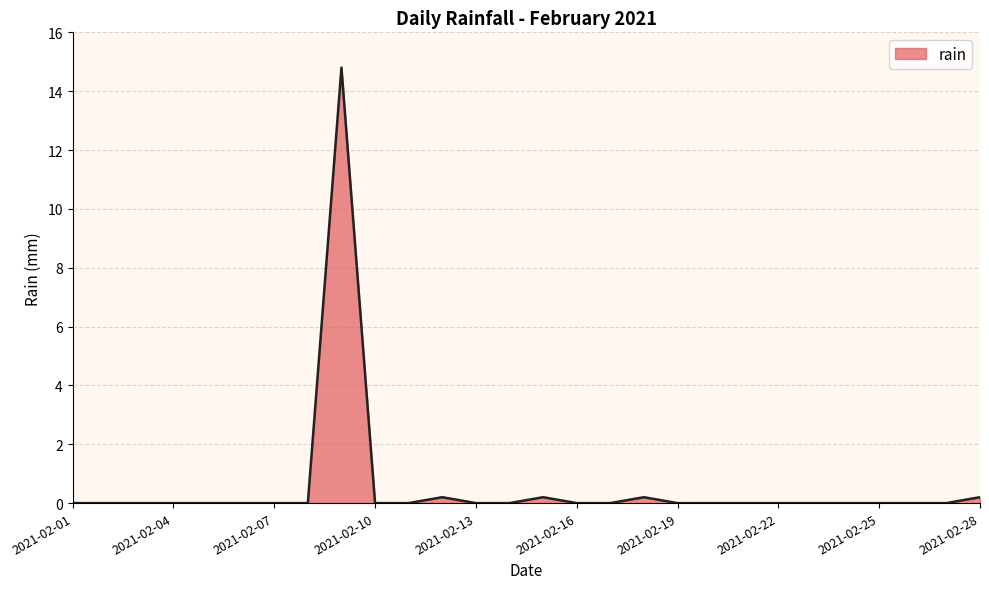

What is the difference between the maximum and minimum values?

14.8